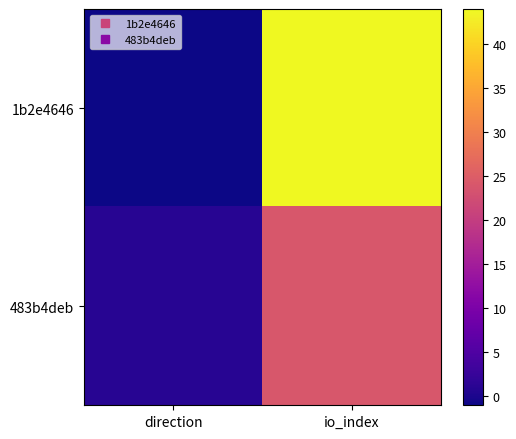

Which series has the largest total across all categories?

1b2e4646